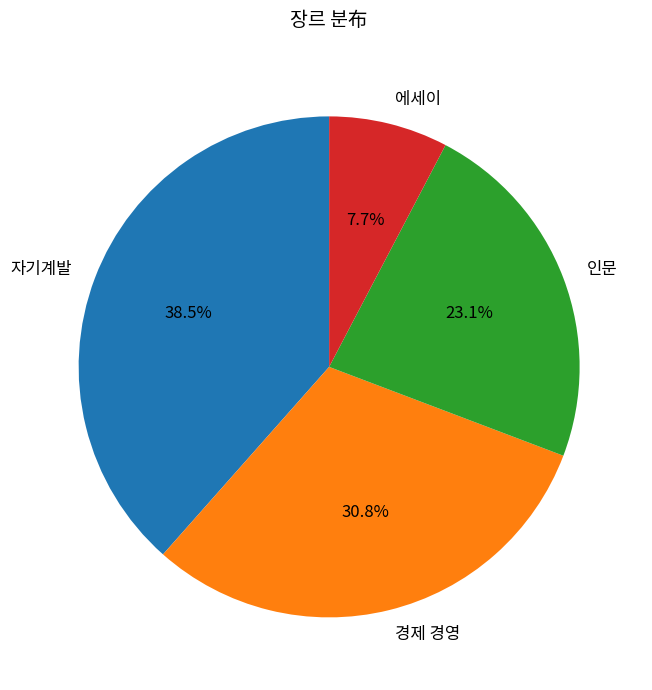

To the nearest percent, what is the combined percentage of 인문 and 자기계발?

62%